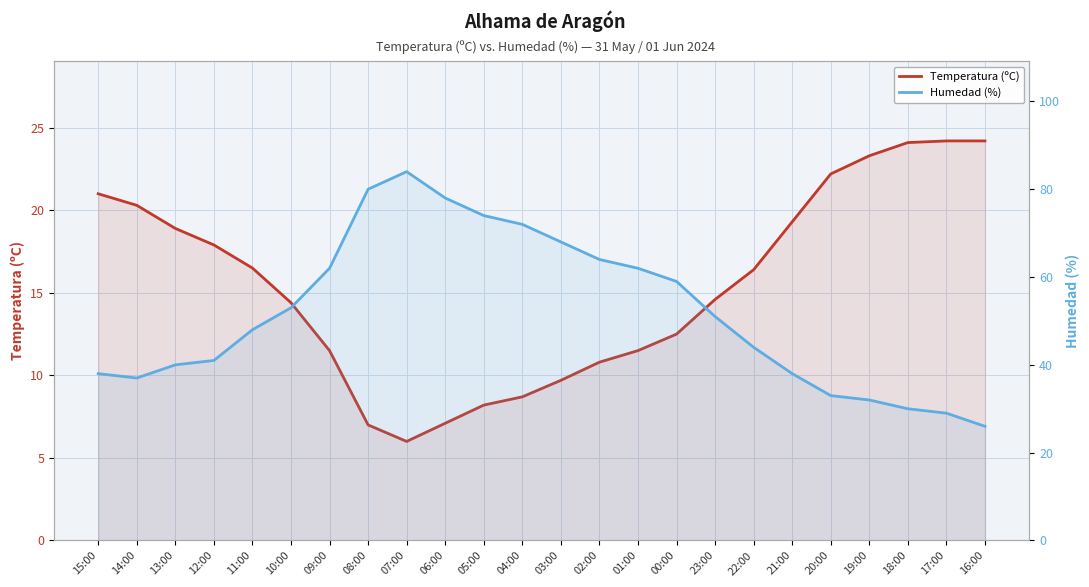

At which category is the sum across all series the highest?

07:00